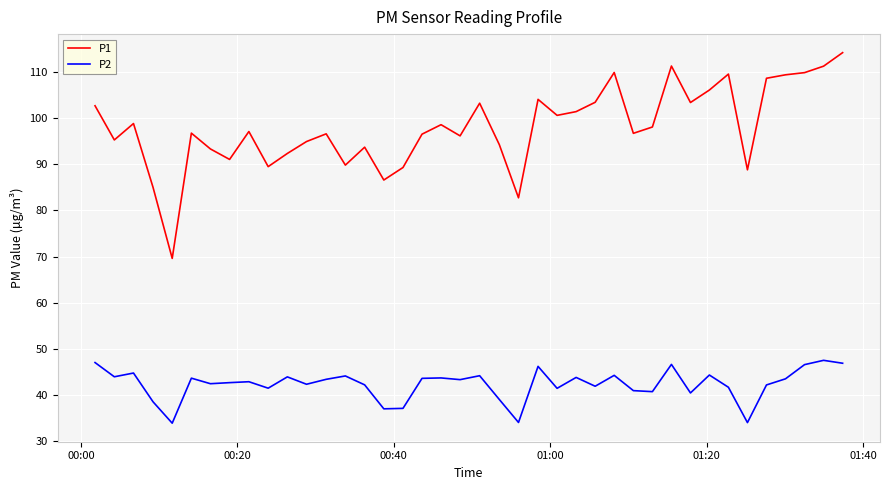

What is the minimum value shown in the chart?

33.9